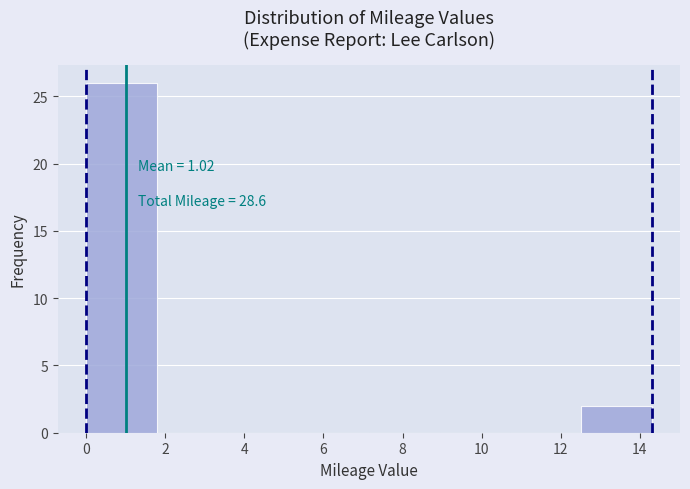

Over which range of the x-axis is the bar tallest?

0.0 to 1.8